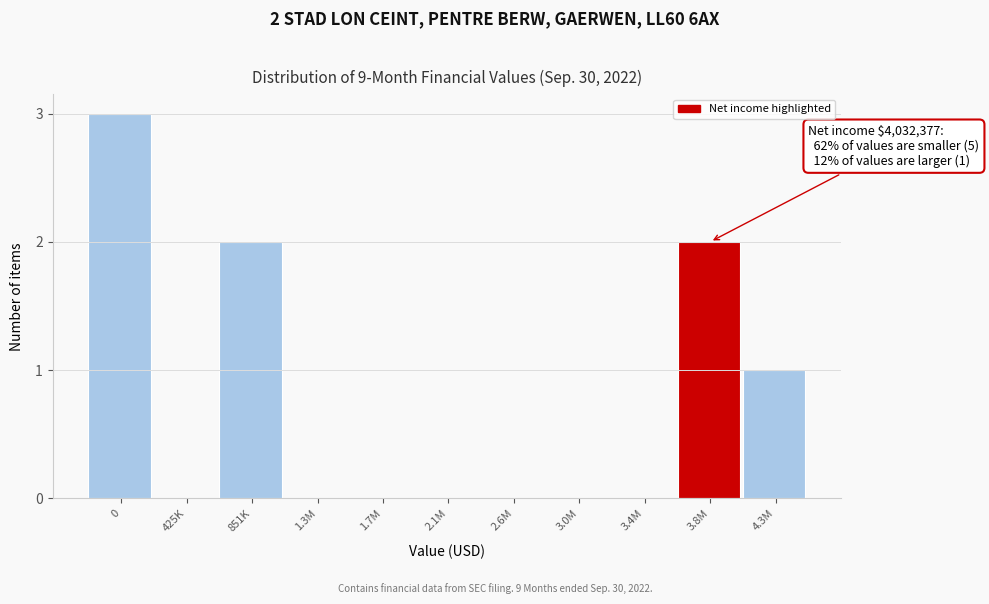

Reading left to right, transcribe all the data shown in this chart.

0=3	425K=0	851K=2	1.3M=0	1.7M=0	2.1M=0	2.6M=0	3.0M=0	3.4M=0	3.8M=2	4.3M=1